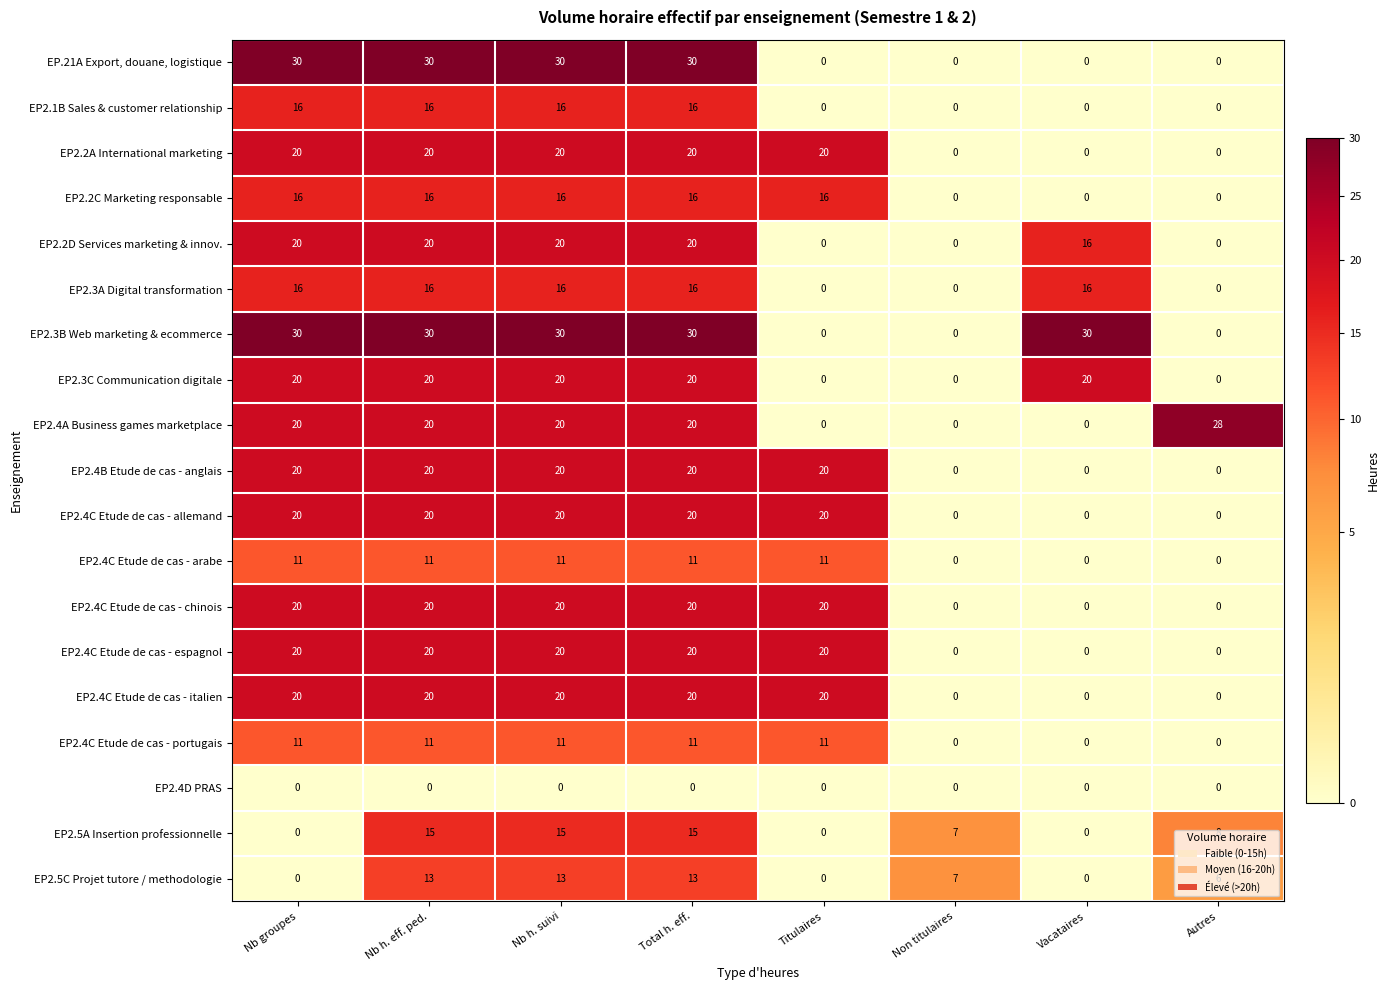

True or false: EP2.3A Digital transformation has a value of 6 at Vacataires.

False